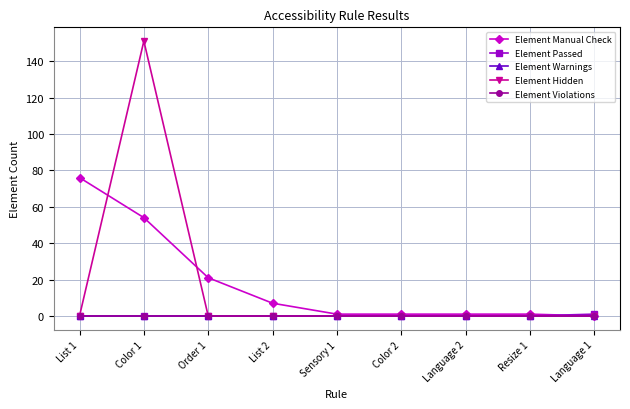

Does the chart have visible grid lines?

Yes